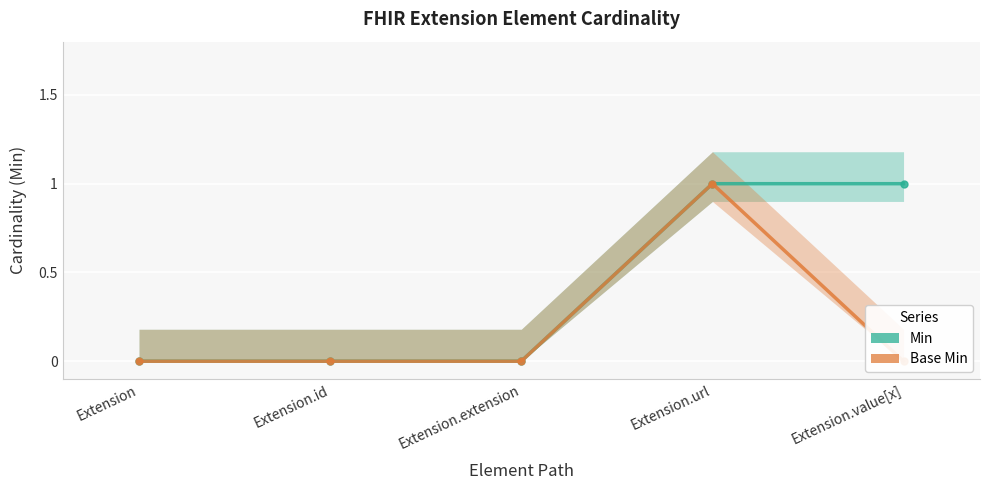

Which series has the largest total across all categories?

Min